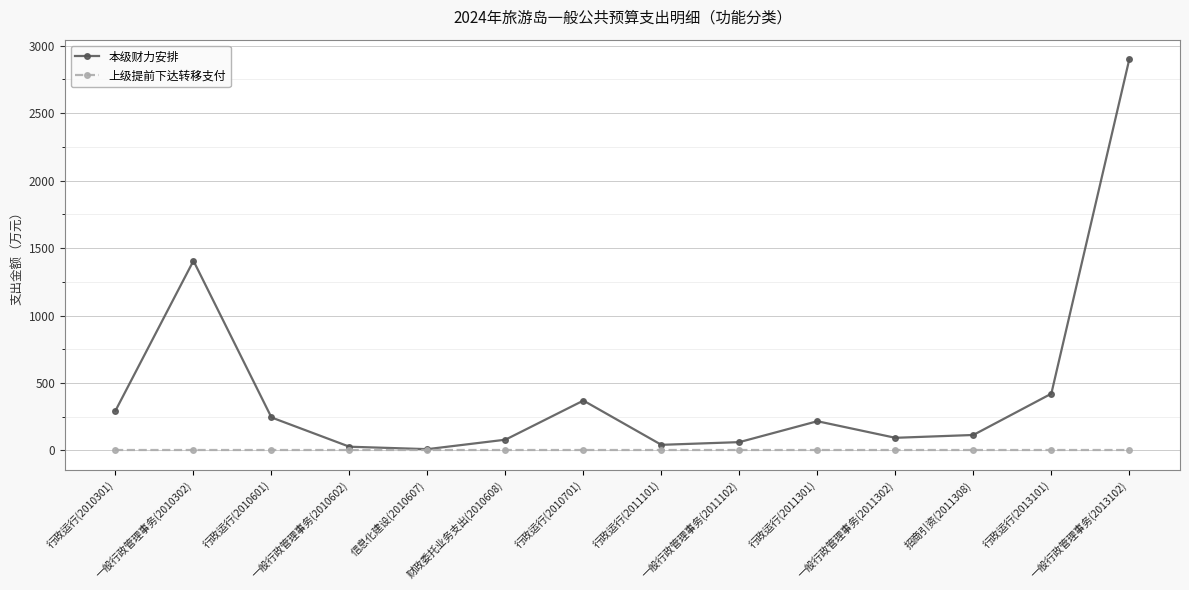

List the series in order of their overall mean, highest first.

本级财力安排, 上级提前下达转移支付